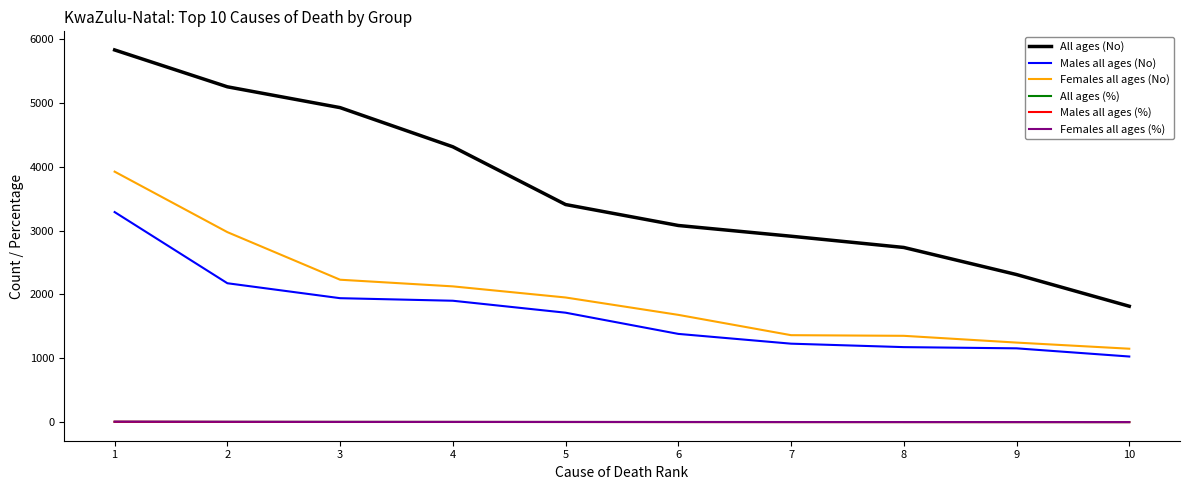

Between 5 and 10, which series saw the biggest shift?

All ages (No)